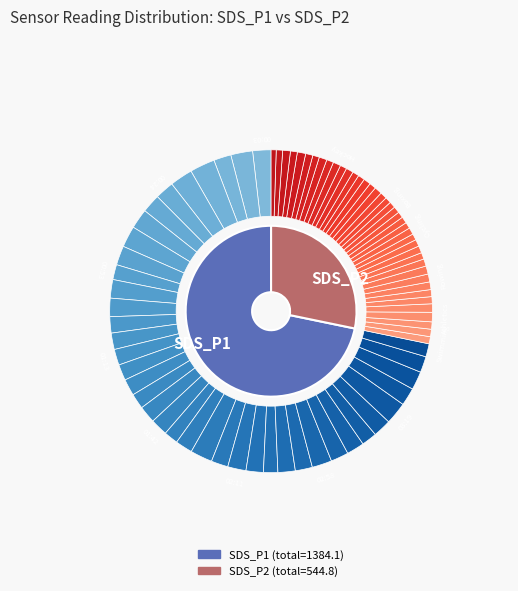

To the nearest percent, what percentage of the pie is 02:41?

3%